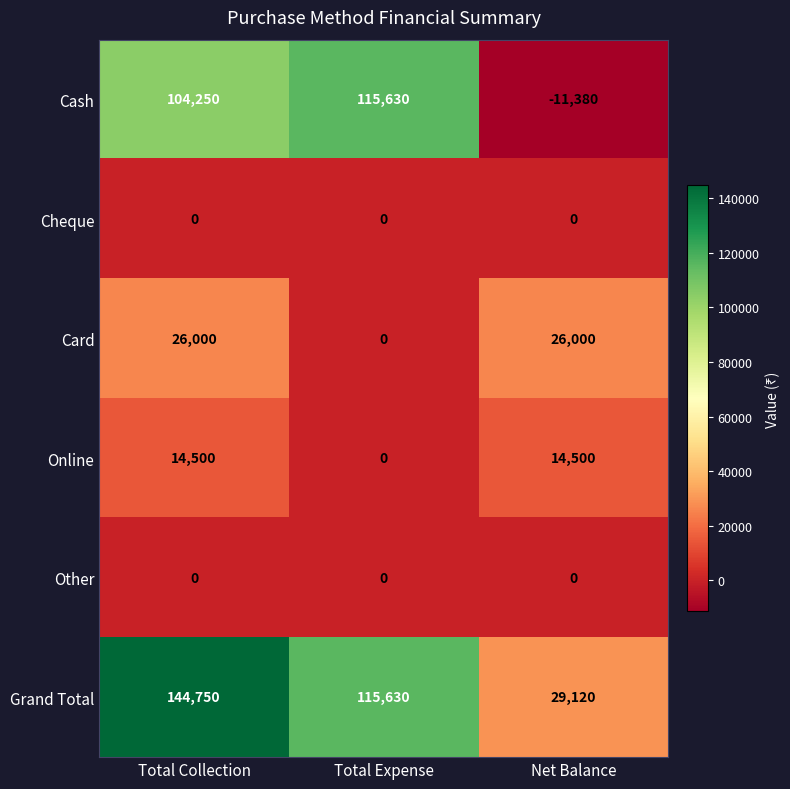

What is the difference between the highest and lowest values at Total Collection?

144750